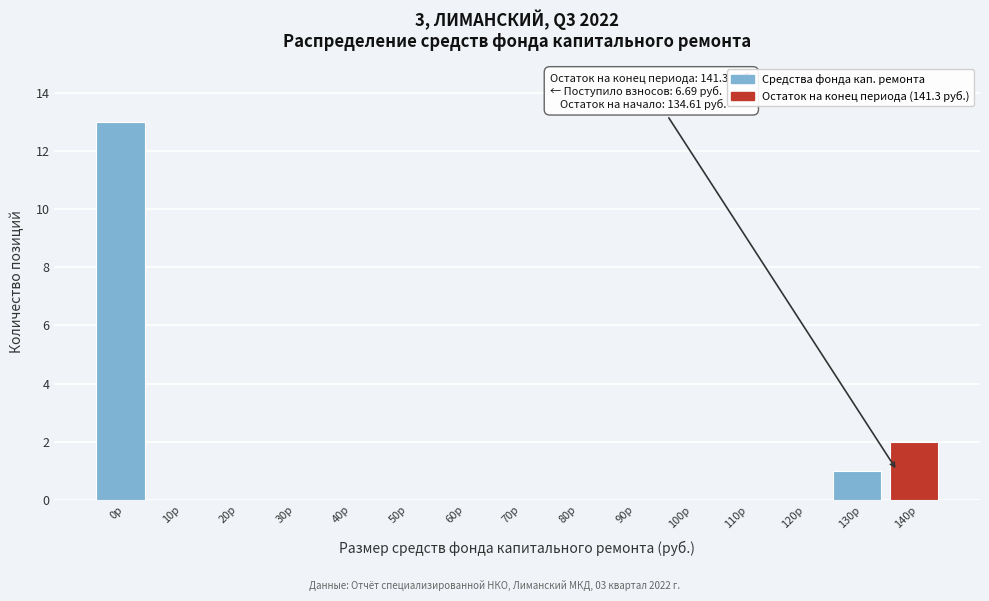

Reading left to right, what are all the values shown in this chart?

0р=13	10р=0	20р=0	30р=0	40р=0	50р=0	60р=0	70р=0	80р=0	90р=0	100р=0	110р=0	120р=0	130р=1	140р=2